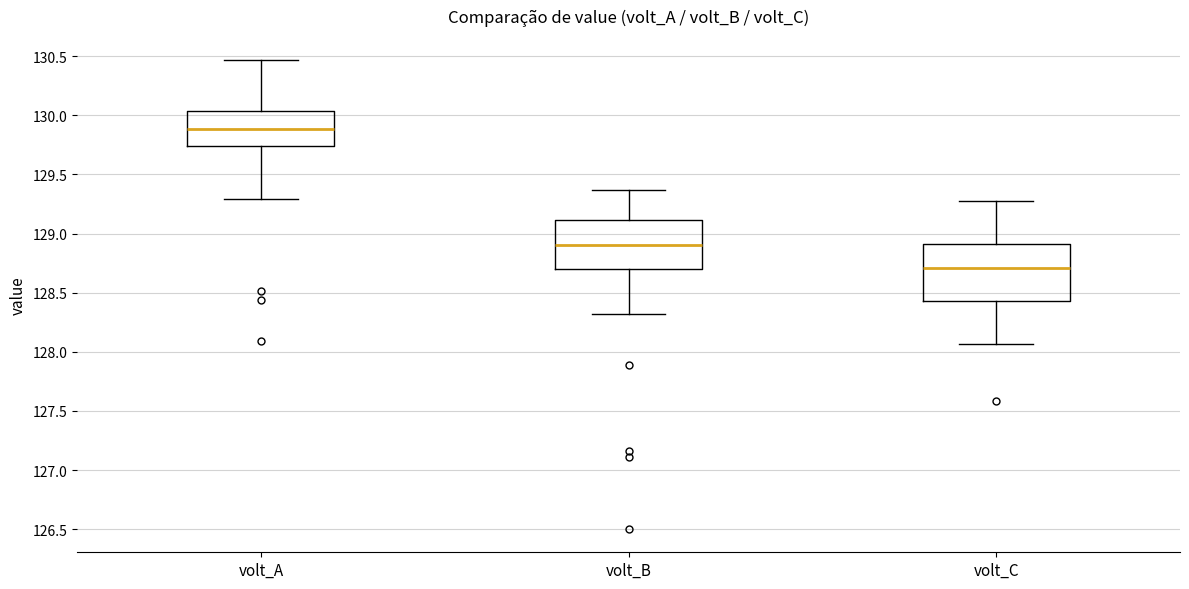

Which box is the tallest, from its lower edge to its upper edge?

volt_C